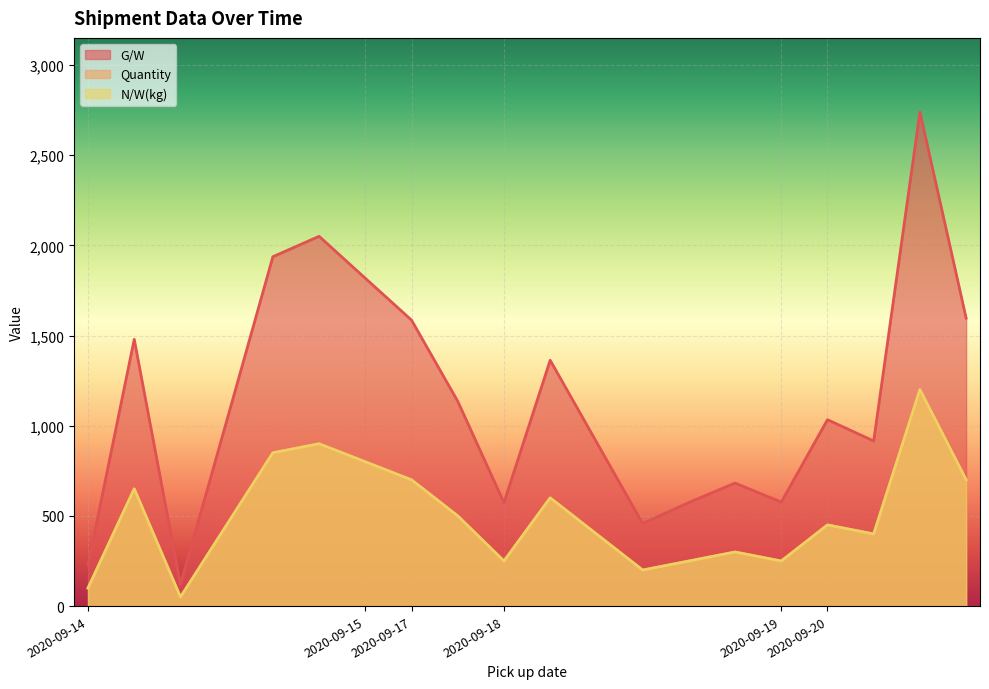

True or false: Quantity and G/W intersect in this chart.

False